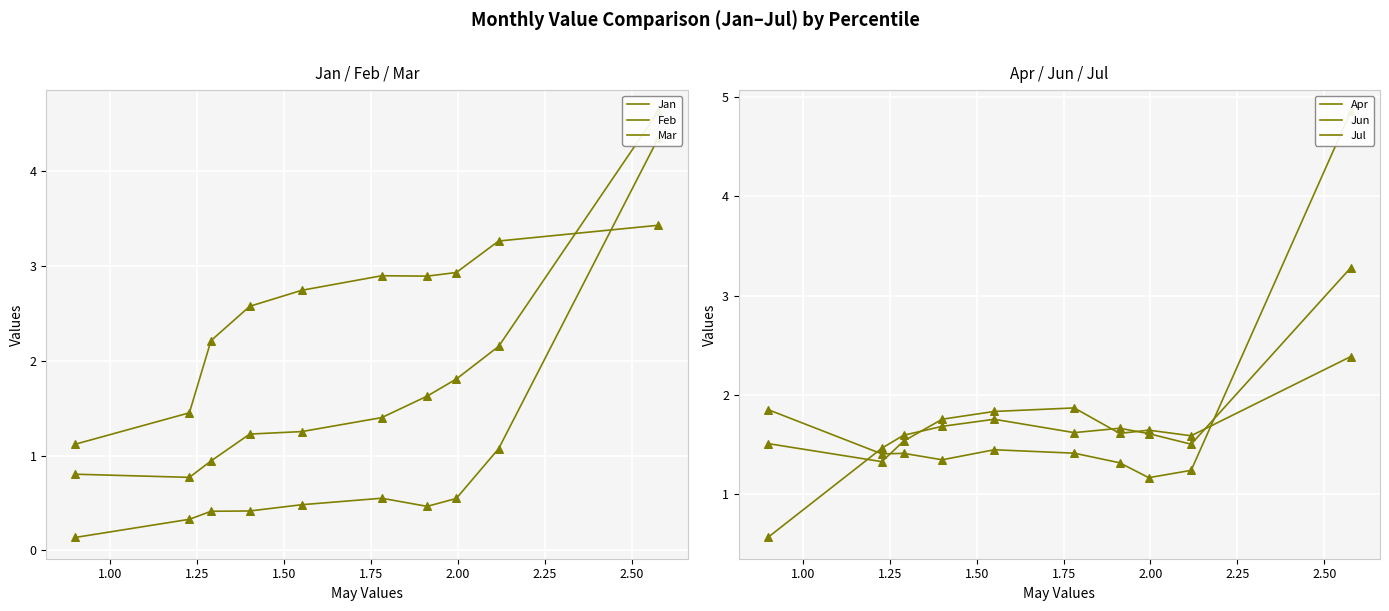

At how many categories does at least one series exceed 4?

1